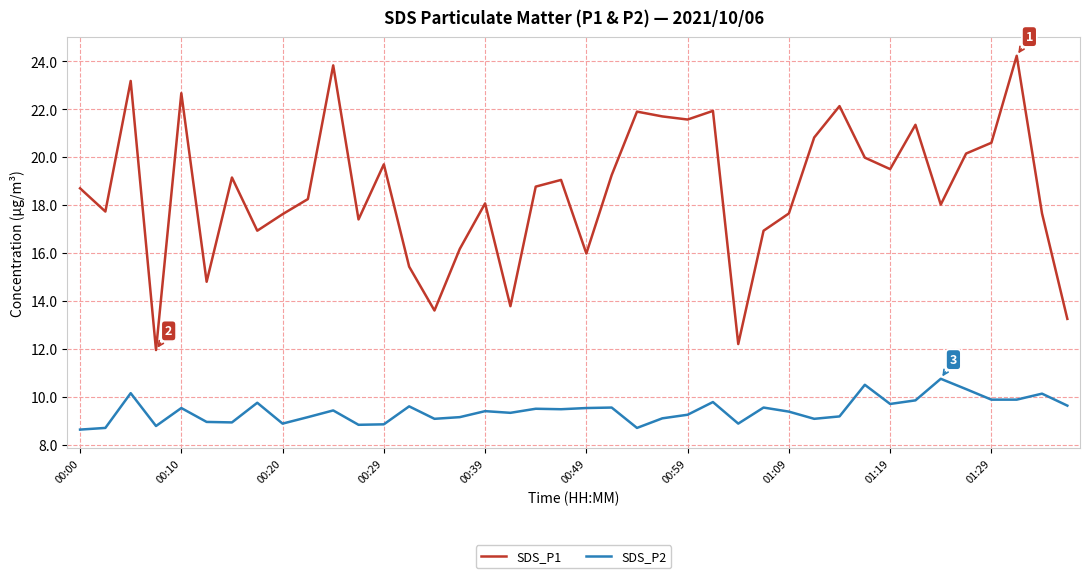

Which series has the largest total across all categories?

SDS_P1